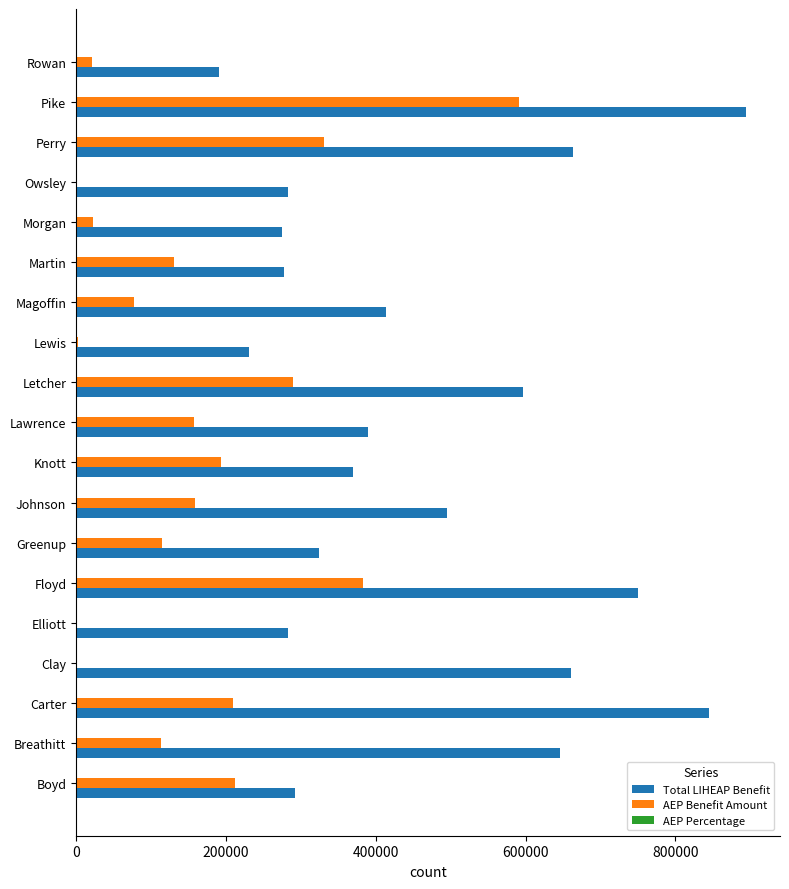

How many data points in Total LIHEAP Benefit are above 389574?

10